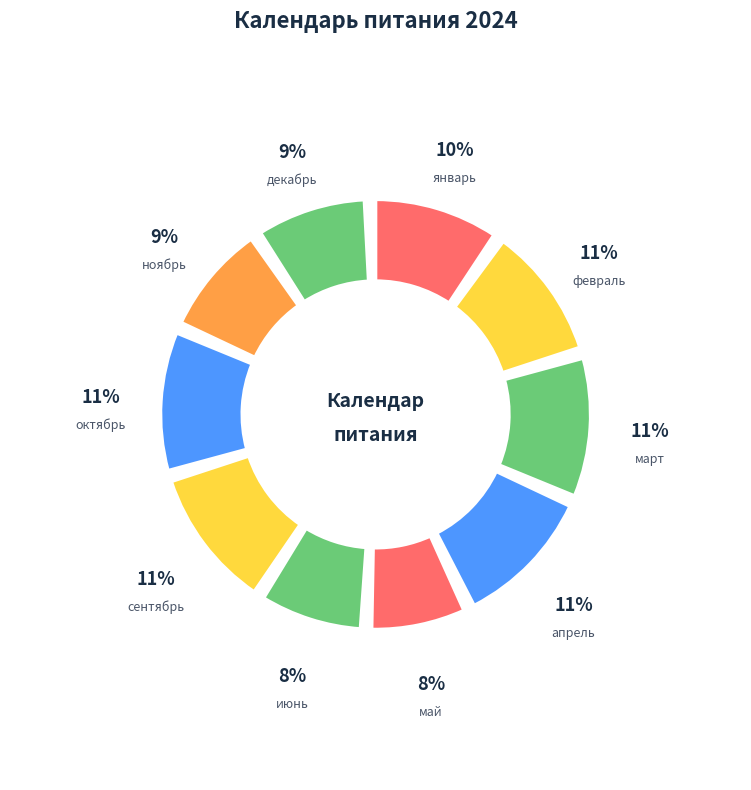

To the nearest percent, what is the difference between the март and декабрь slice percentages?

2%